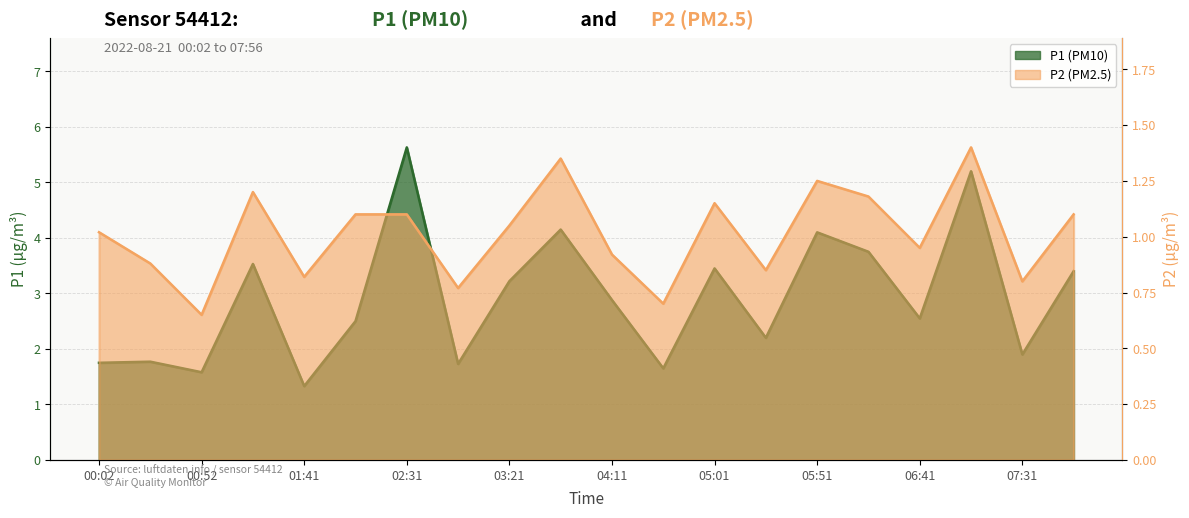

Between 02:56 and 03:46, which is larger?

03:46